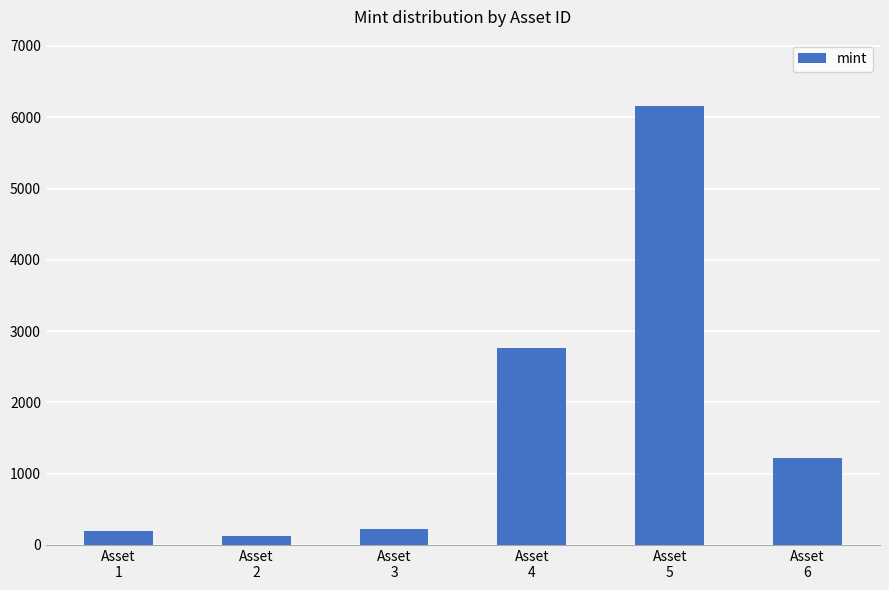

What is the value of the 2nd bar from the left?

132